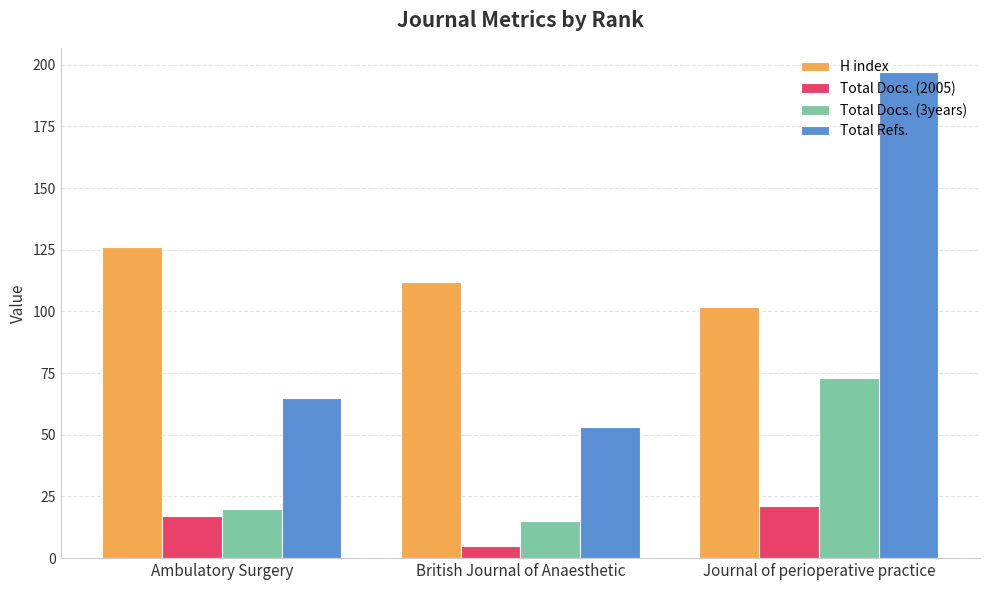

Reading right to left, what are all the values shown in this chart?

H index: Journal of perioperative practice=102	British Journal of Anaesthetic=112	Ambulatory Surgery=126
Total Docs. (2005): Journal of perioperative practice=21	British Journal of Anaesthetic=5	Ambulatory Surgery=17
Total Docs. (3years): Journal of perioperative practice=73	British Journal of Anaesthetic=15	Ambulatory Surgery=20
Total Refs.: Journal of perioperative practice=197	British Journal of Anaesthetic=53	Ambulatory Surgery=65